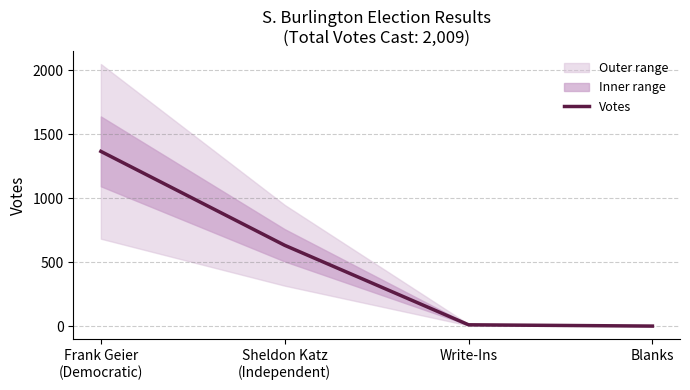

What is the change in value from Frank Geier
(Democratic) to Sheldon Katz
(Independent)?

-735